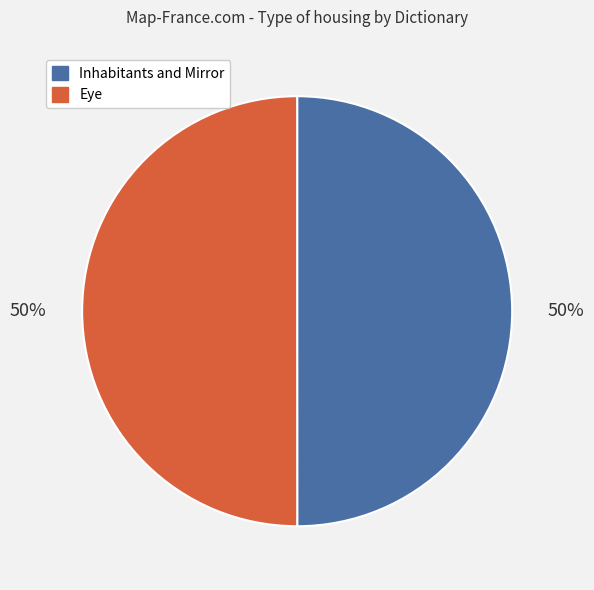

What is the ratio of the value at Inhabitants and Mirror to the value at Eye?

1.0